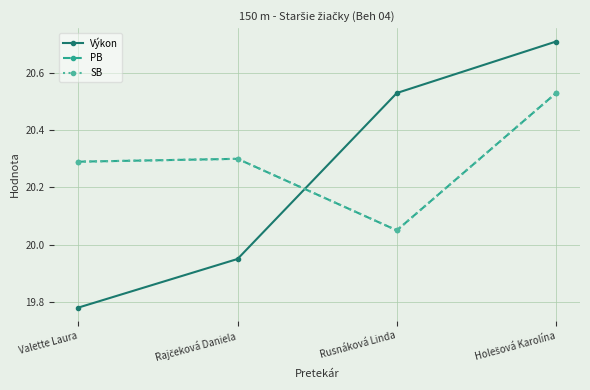

Is it true that SB equals 20.5 at Holešová Karolína?

True